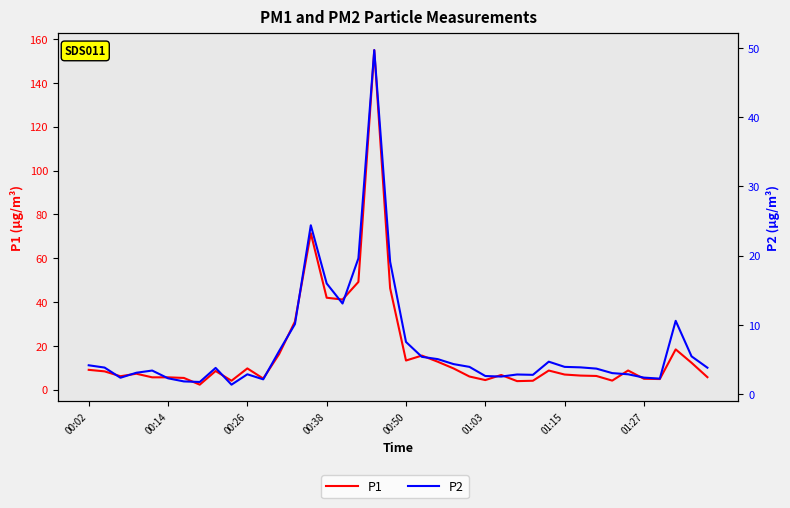

Which series changed the most between 16 and 26?

P1